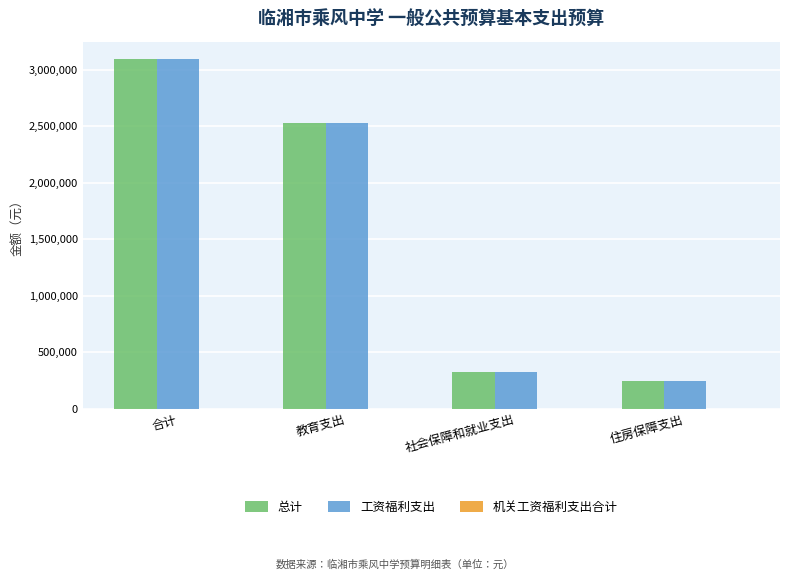

At which category is the sum across all series the highest?

合计